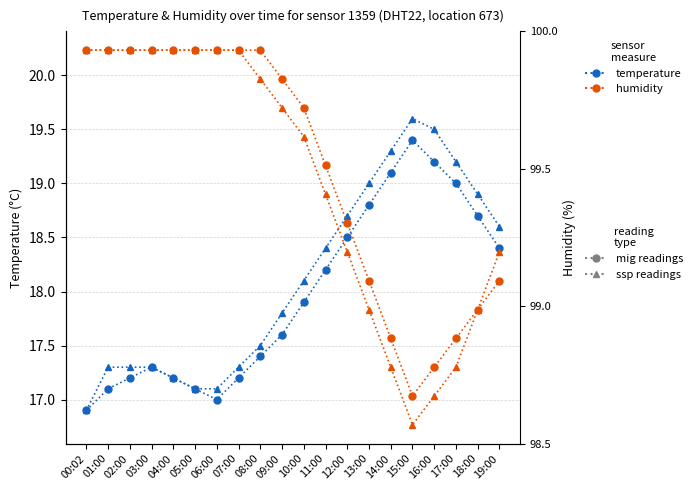

At which category is the sum across all series the highest?

10:00